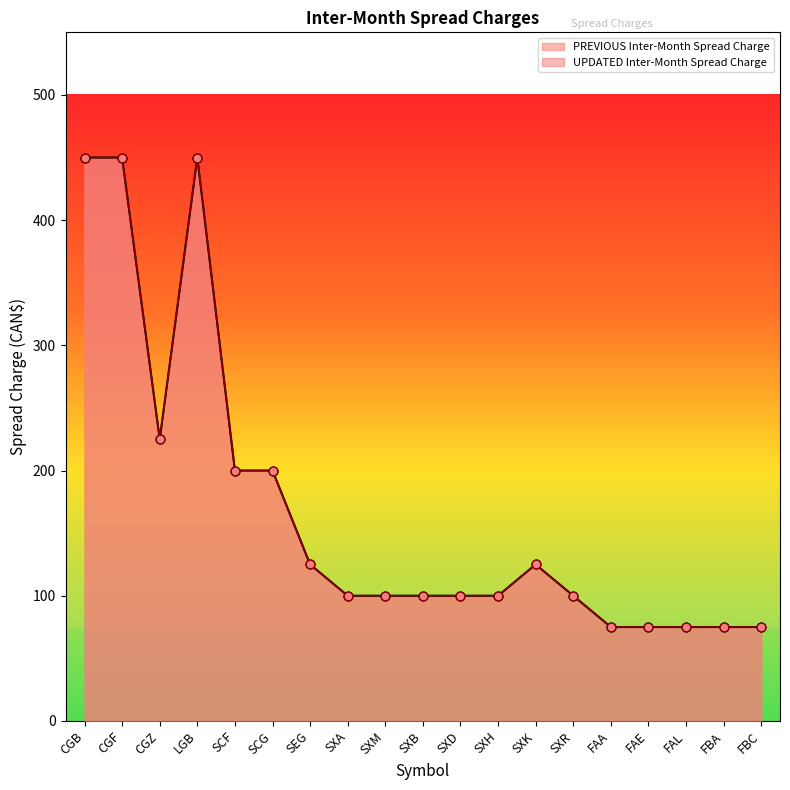

Which series reaches the minimum Y coordinate?

PREVIOUS Inter-Month Spread Charge